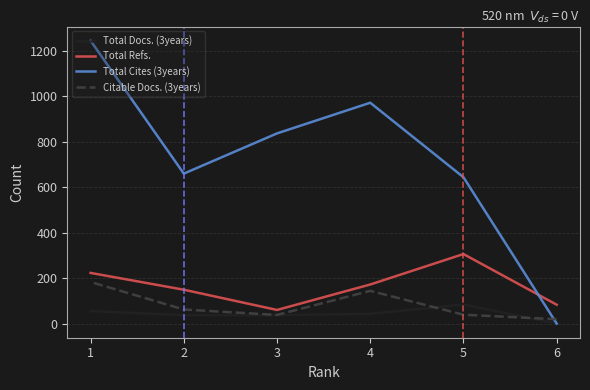

In Citable Docs. (3years), how many points are higher than both neighbors (excluding endpoints)?

1